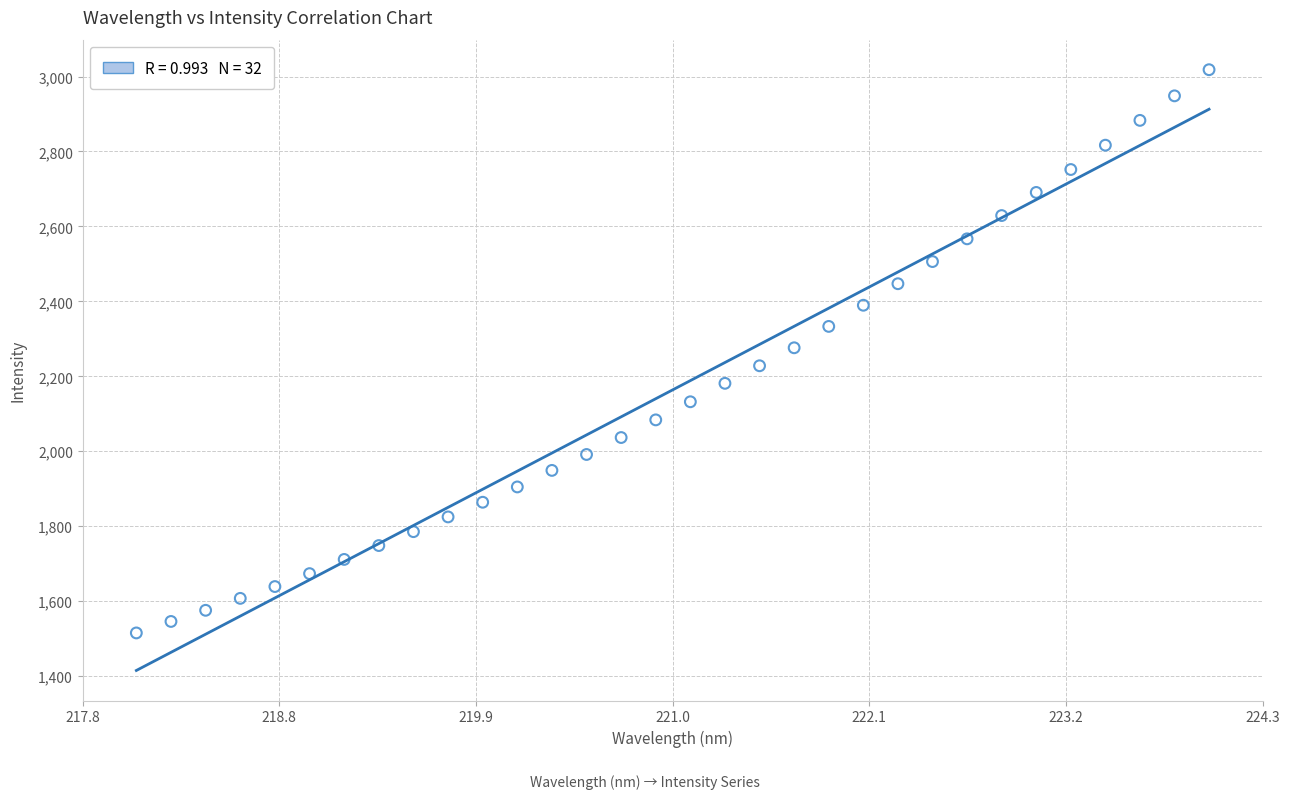

What is the range of X values (max minus min)?

5.9